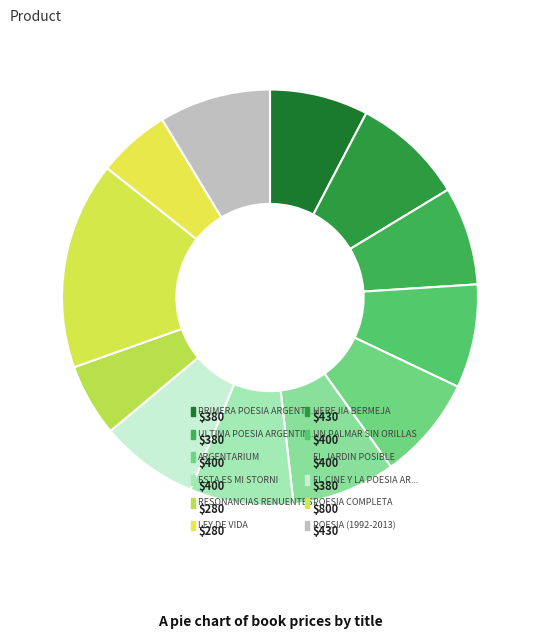

Approximately how many times larger is the value at ESTA ES MI STORNI compared to EL JARDIN POSIBLE?

1.0